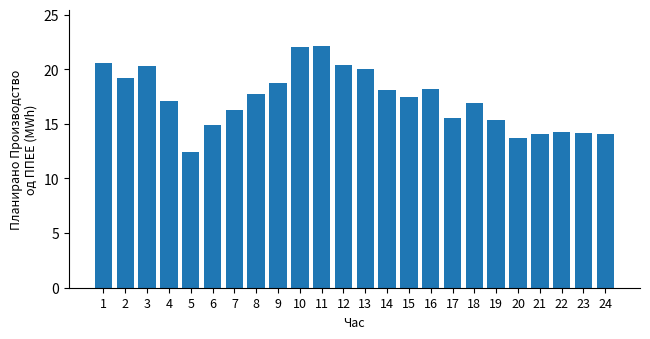

Are the bars grouped side by side (vs. stacked)?

No